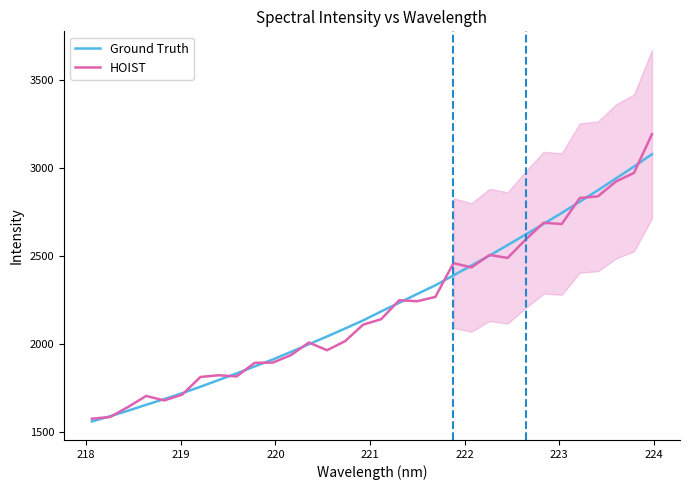

What is the highest value of the Ground Truth series?

3079.4